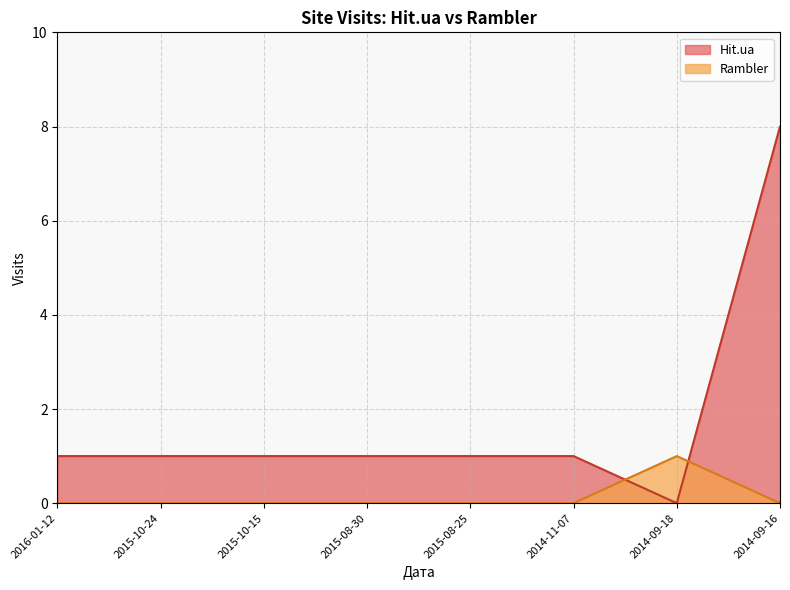

What is the spread (max minus min) of values at 2015-10-24?

1